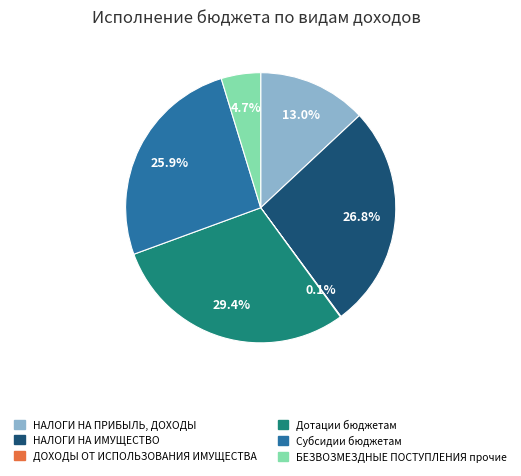

Is there a majority slice in this chart?

No